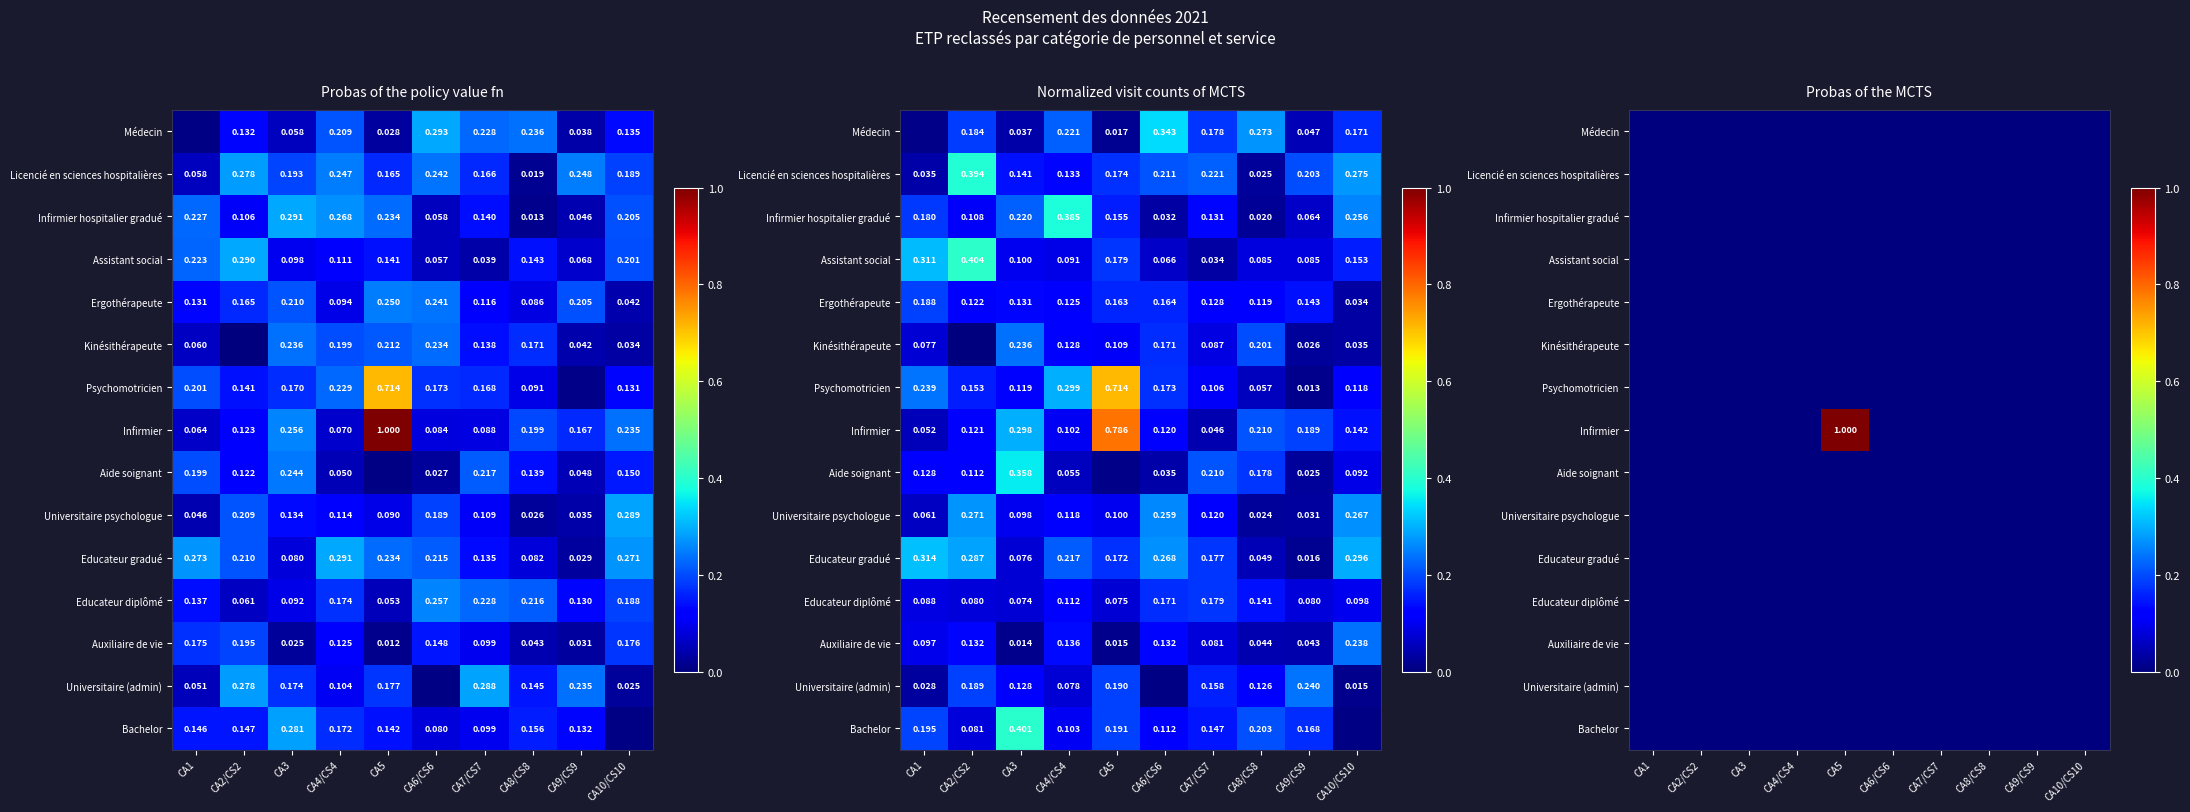

Is the value of Infirmier at CA6/CS6 greater than the value of Assistant social at CA10/CS10?

No